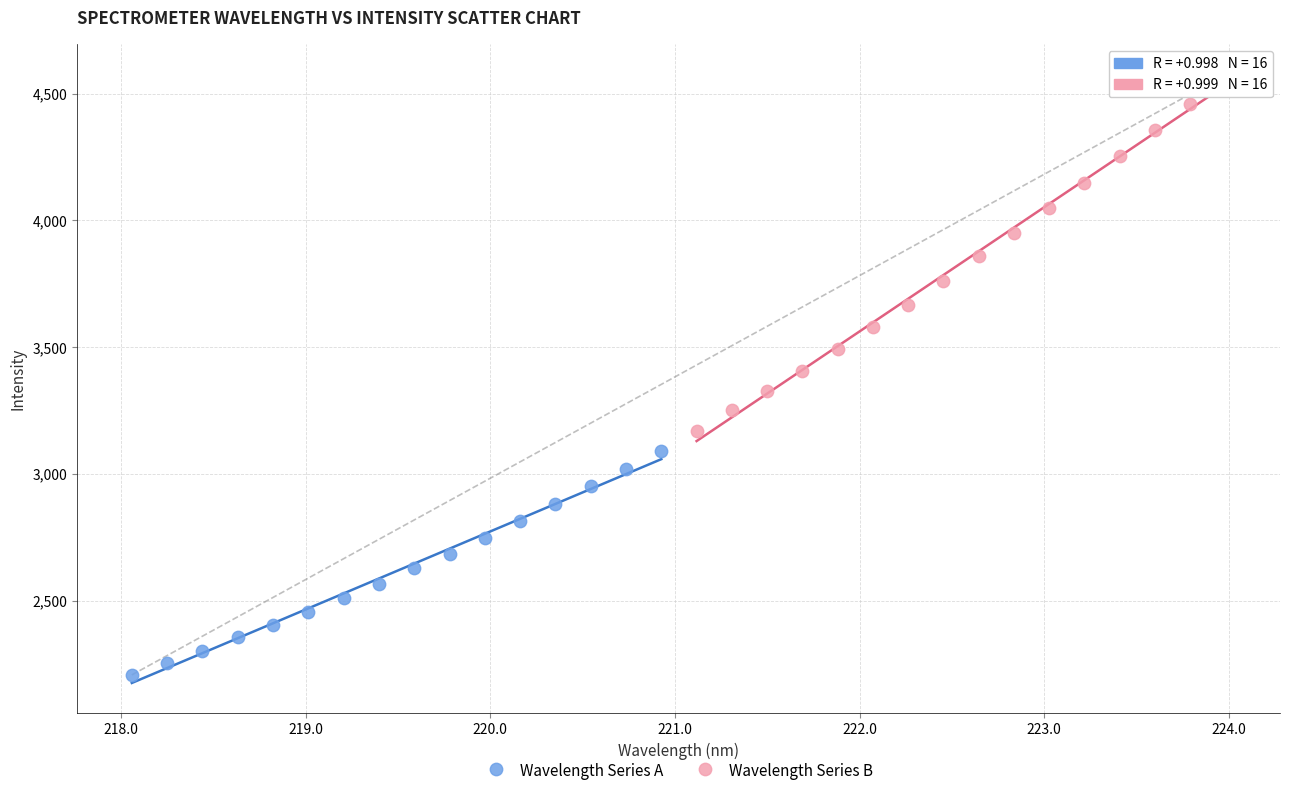

Which series reaches the maximum Y coordinate?

Wavelength Series B